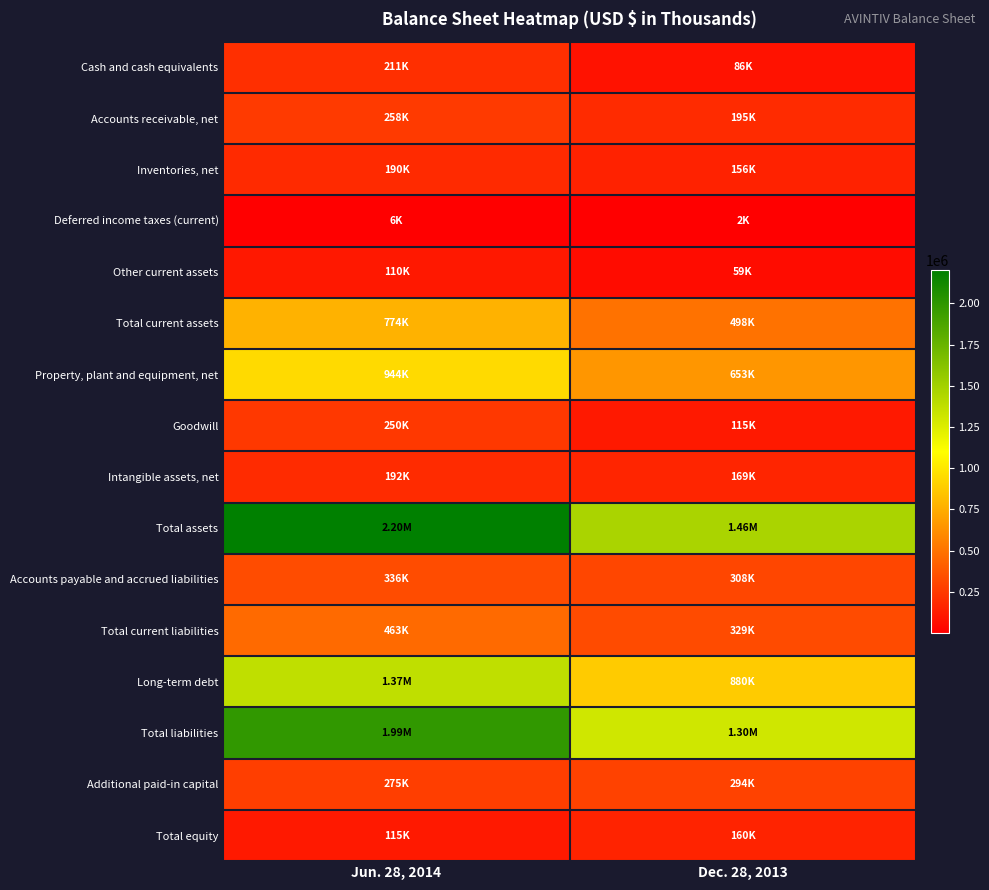

How many series are shown in this chart?

16